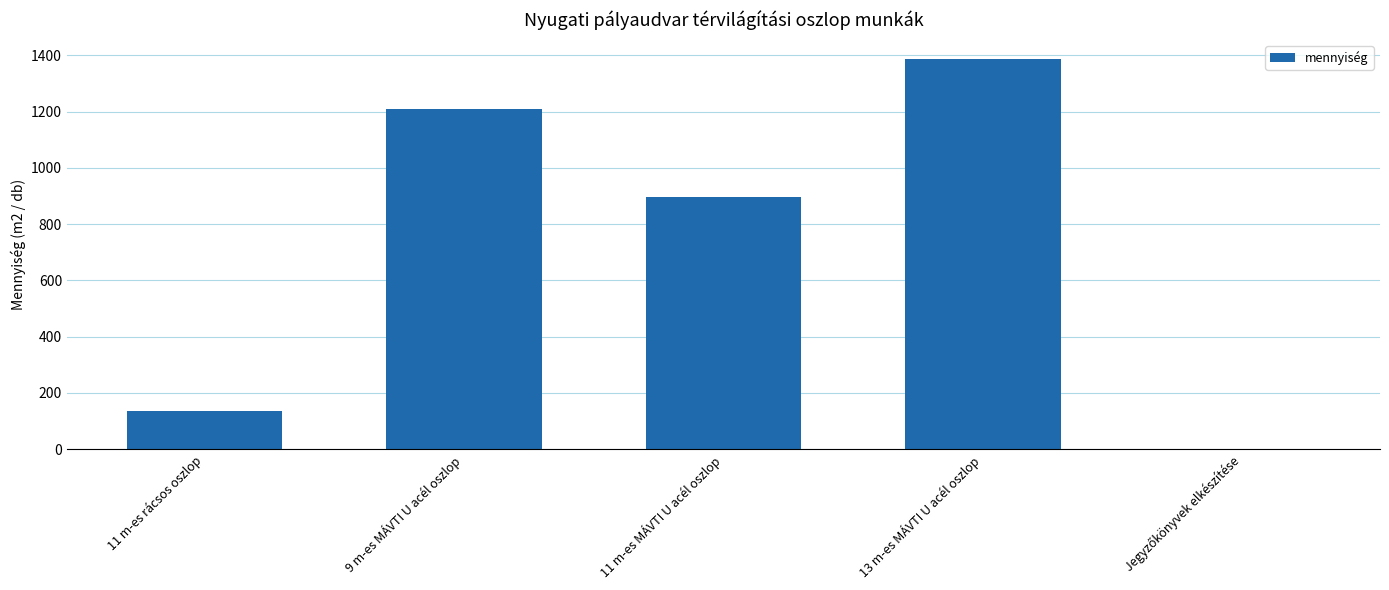

At which category does the chart reach its peak across all series?

13 m-es MÁVTI U acél oszlop